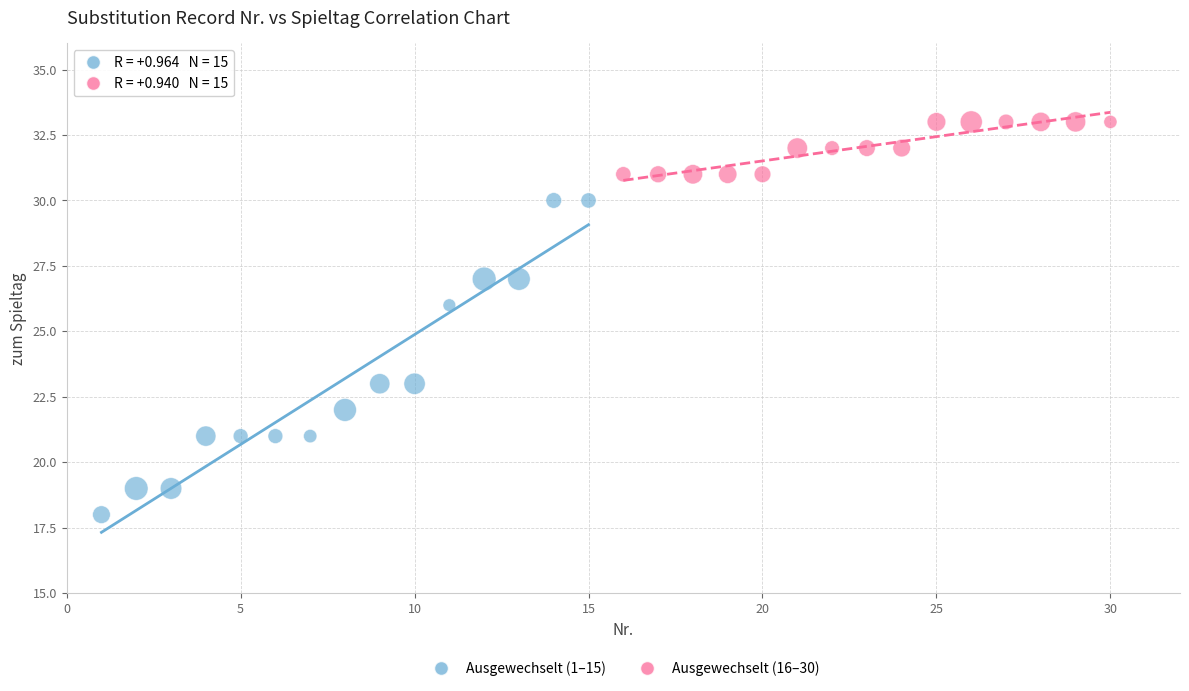

What are all the series names shown in the legend?

Ausgewechselt (1–15), Ausgewechselt (16–30)